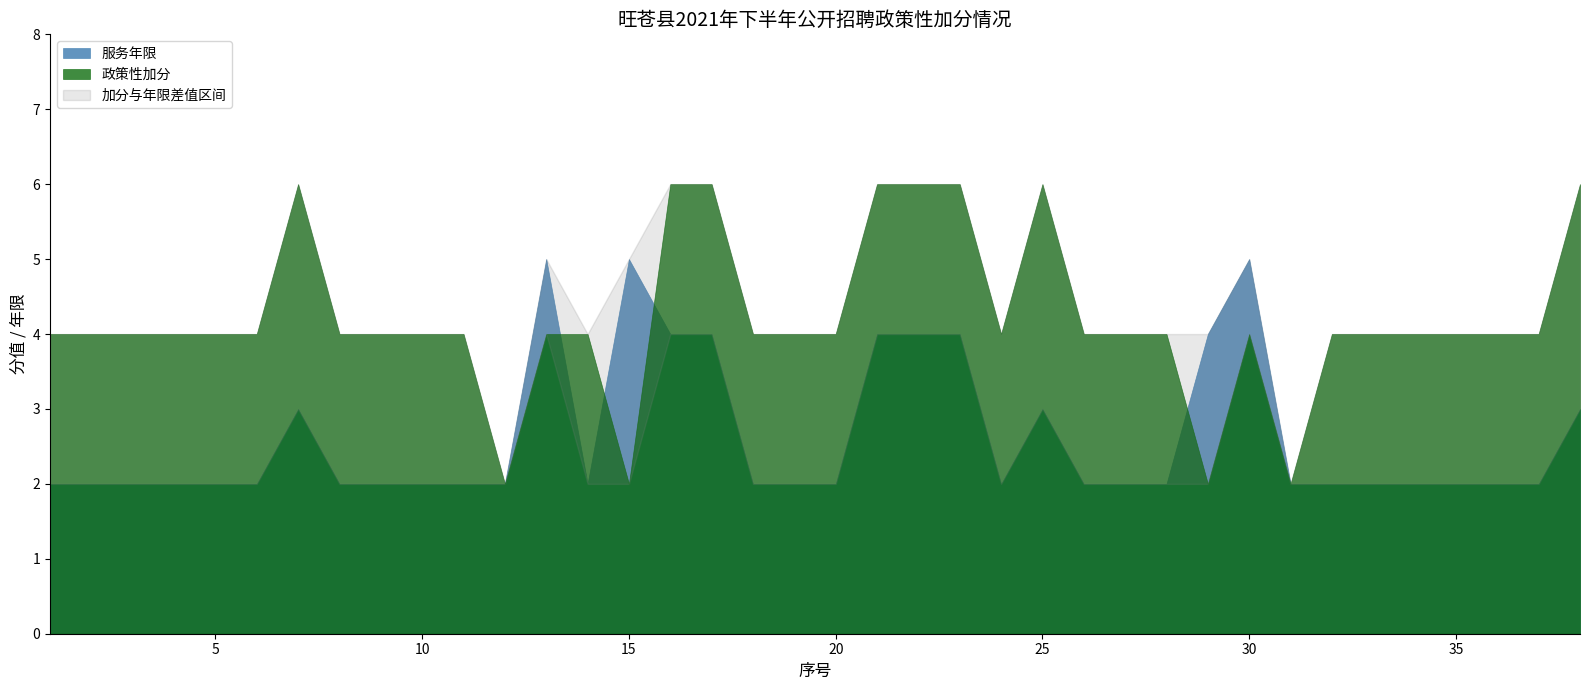

Between 12 and 17, which series saw the biggest shift?

政策性加分